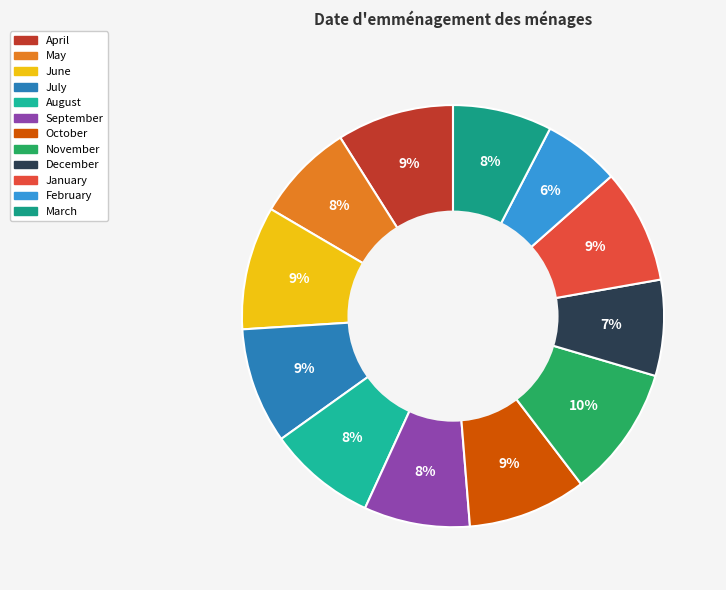

The January slice represents 9% of the pie. True or false?

True